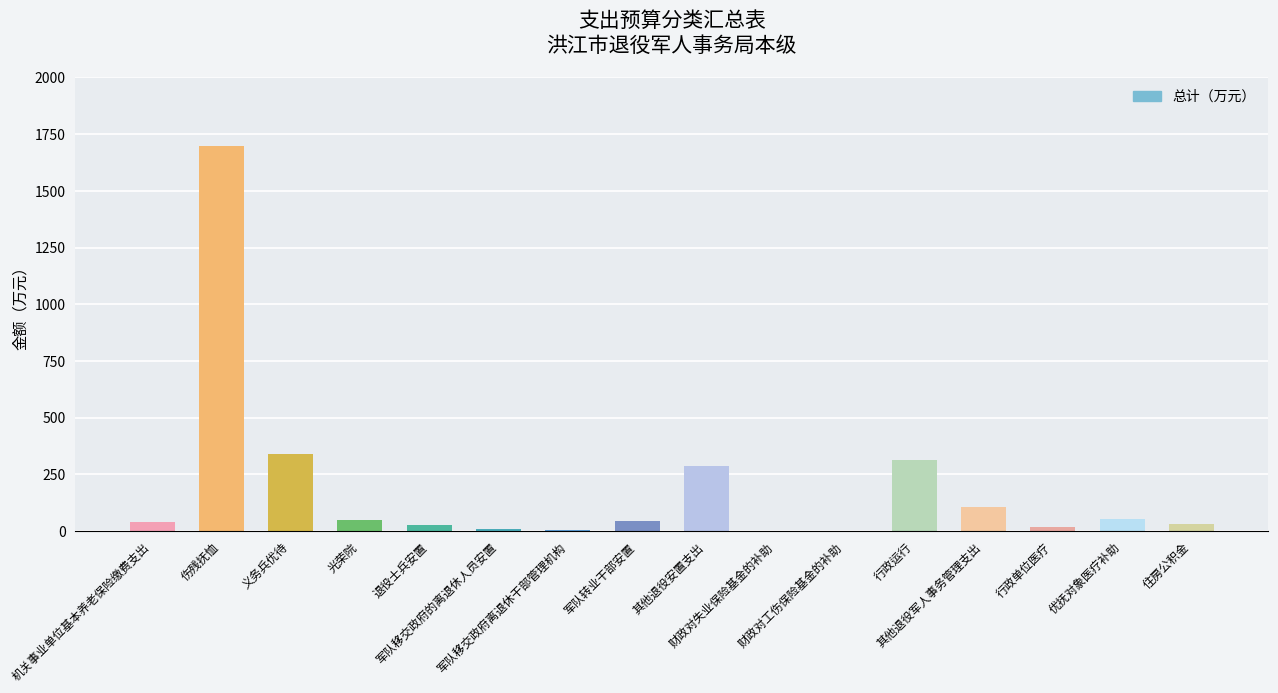

Are the bars horizontal?

No